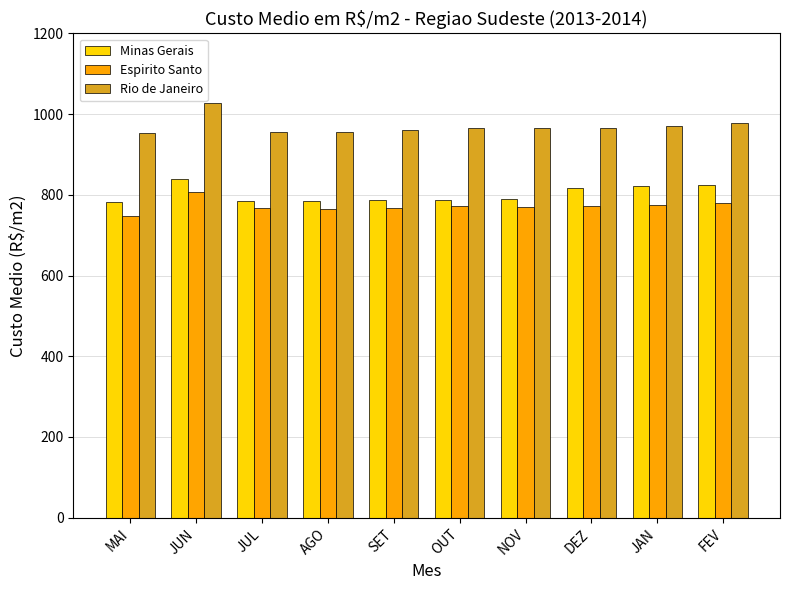

What are all the series names shown in the legend?

Minas Gerais, Espirito Santo, Rio de Janeiro